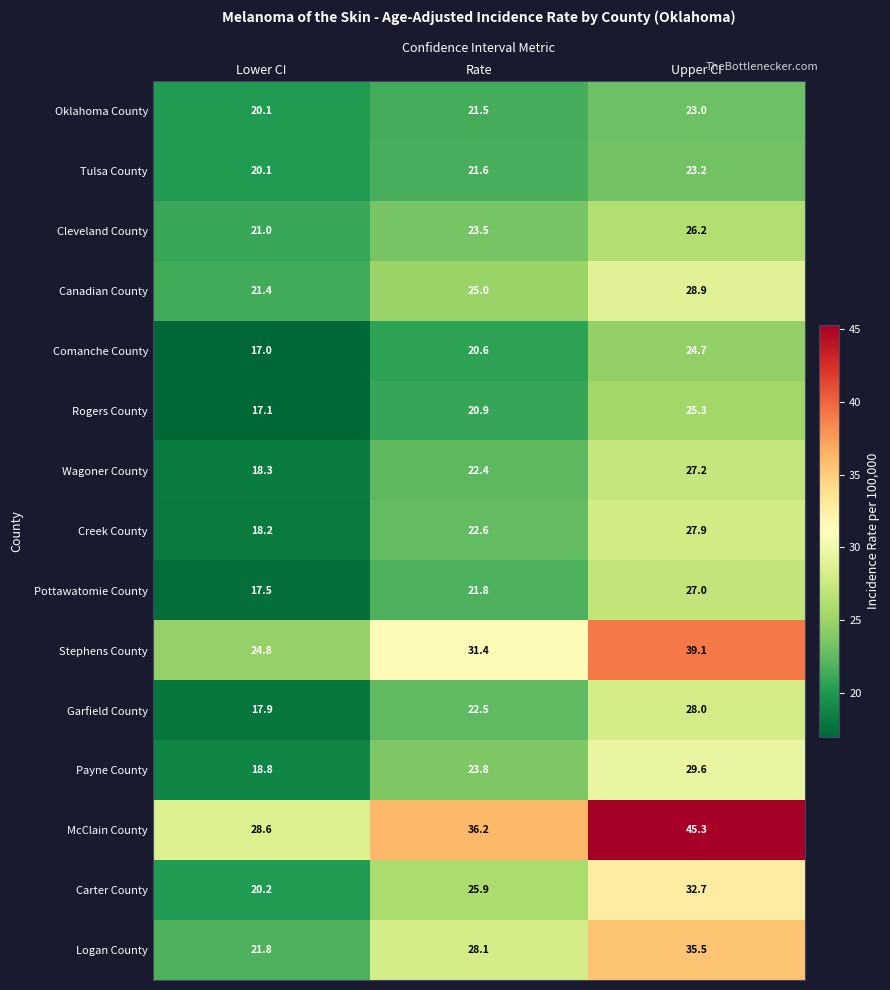

What value does the McClain County series have at Rate?

36.2